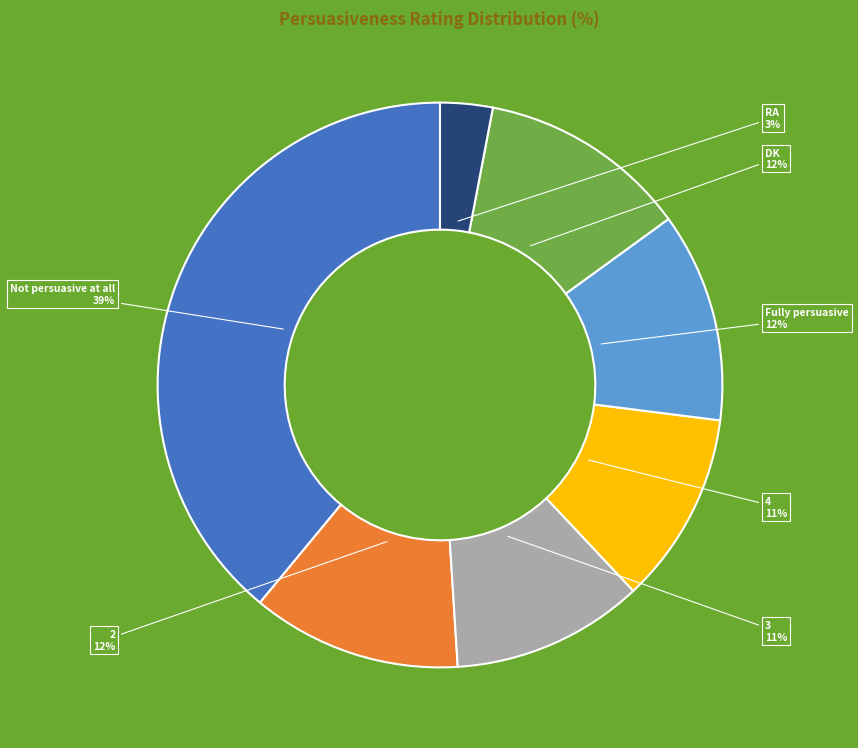

Count the number of slices in the pie.

7